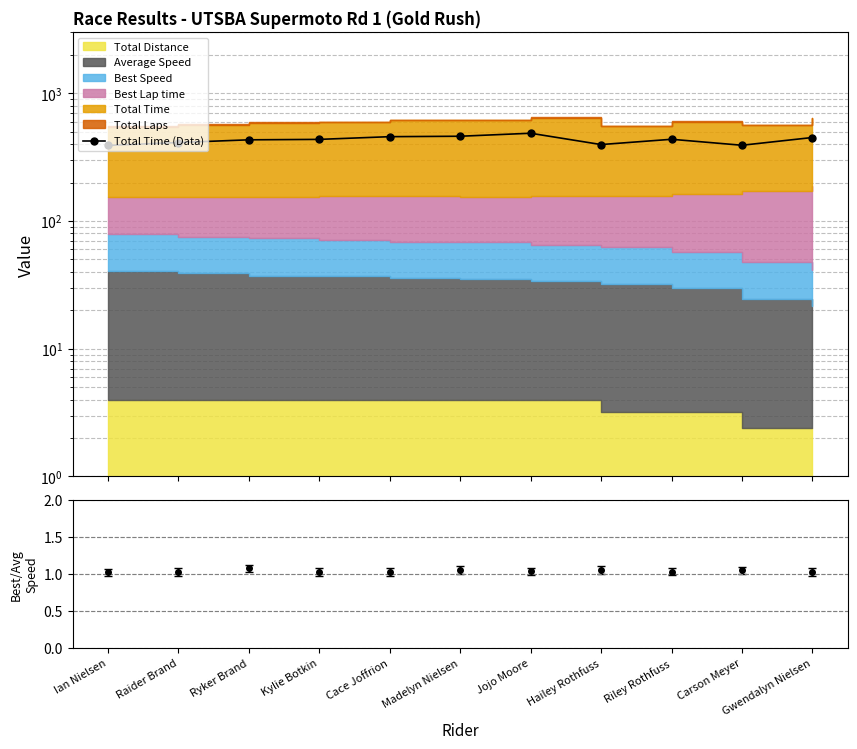

How many data points does each series have?

11